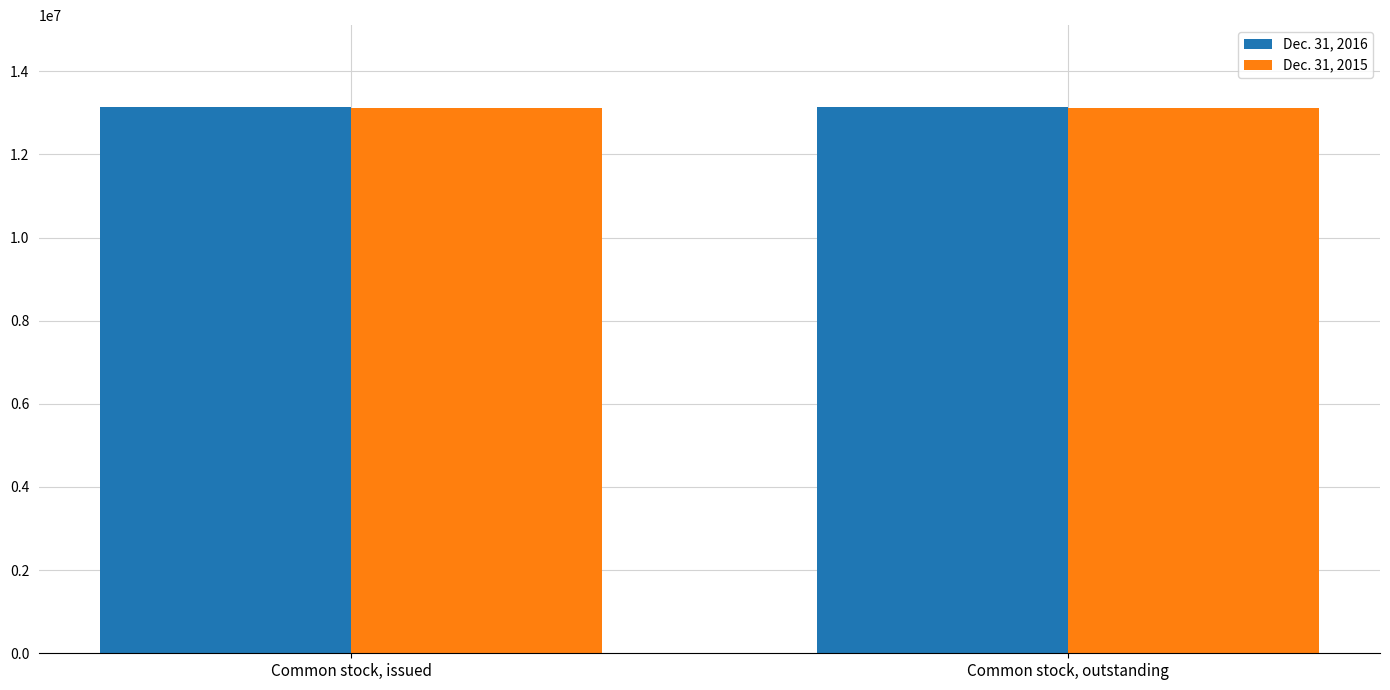

What is the total value across all series at Common stock, outstanding?

26254249